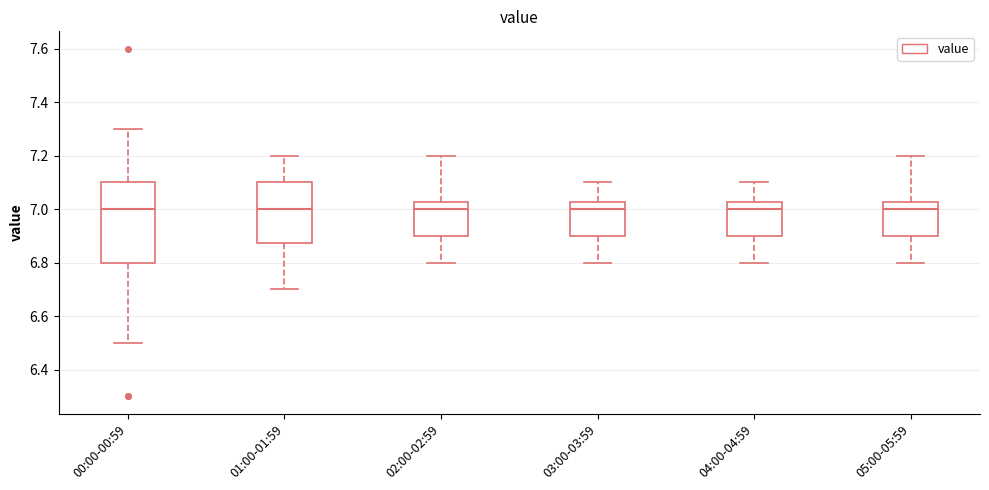

Reading left to right, transcribe this box plot: for each box, give where its median line is, the range the box spans, and where its two whiskers end, as read against the y-axis. The values are not printed on the chart, so give them approximately, as read against the axis.

00:00-00:59: median 7.00, box 6.80 to 7.10, whiskers 6.50 to 7.30
01:00-01:59: median 7.00, box 6.88 to 7.10, whiskers 6.70 to 7.20
02:00-02:59: median 7.00, box 6.90 to 7.02, whiskers 6.80 to 7.20
03:00-03:59: median 7.00, box 6.90 to 7.02, whiskers 6.80 to 7.10
04:00-04:59: median 7.00, box 6.90 to 7.02, whiskers 6.80 to 7.10
05:00-05:59: median 7.00, box 6.90 to 7.02, whiskers 6.80 to 7.20